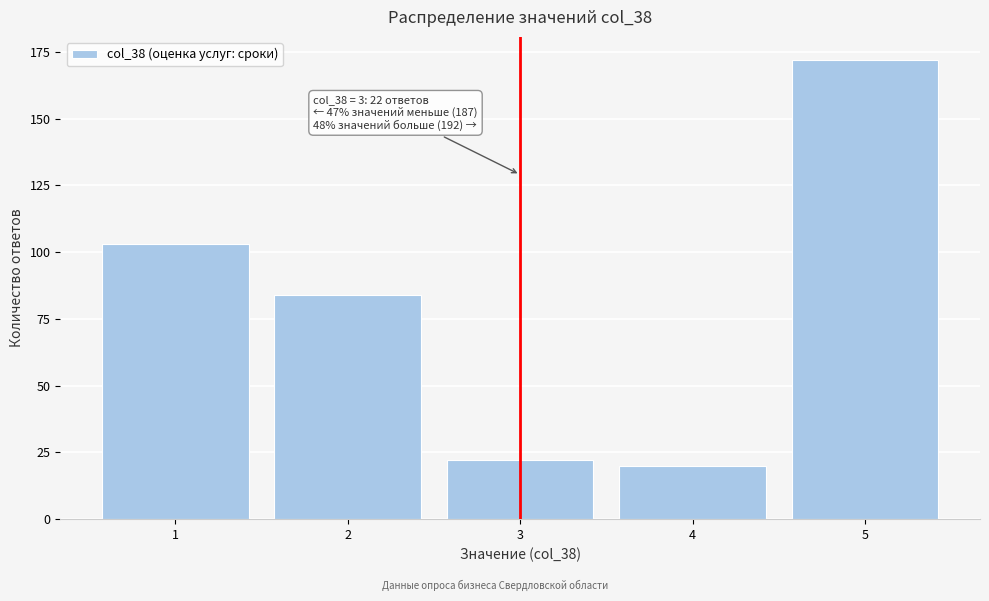

Reading right to left, extract all data points from this chart.

5=172	4=20	3=22	2=84	1=103